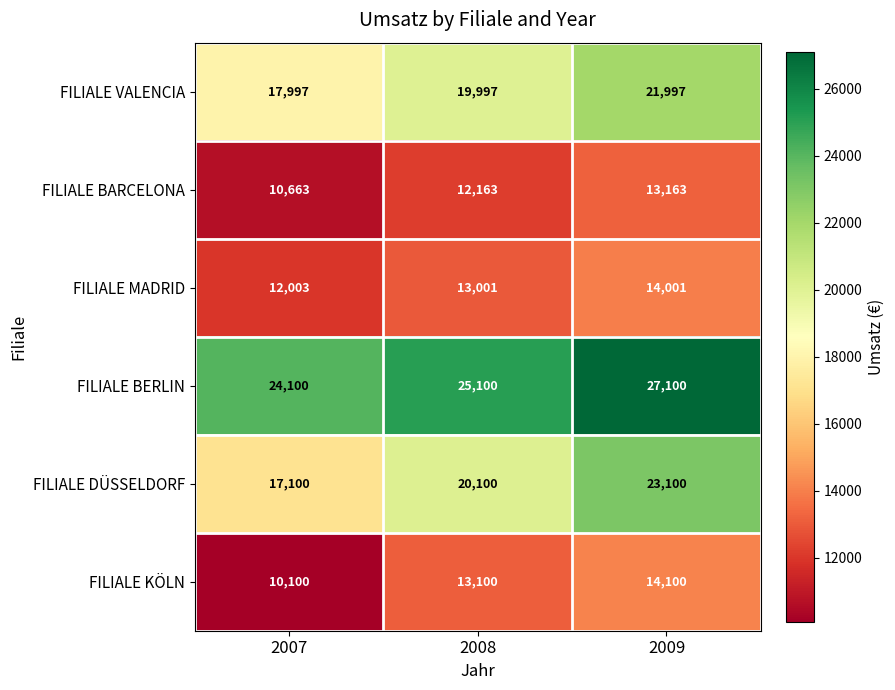

Which series changed the most between 2007 and 2009?

FILIALE DÜSSELDORF